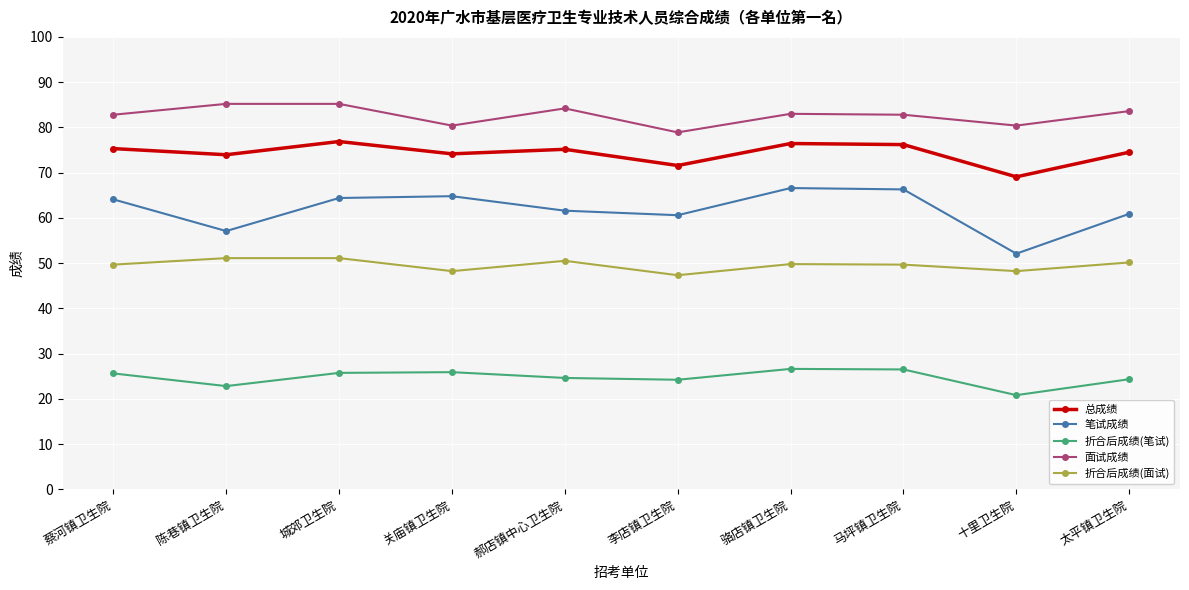

What is the total value across all series at 太平镇卫生院?

293.5